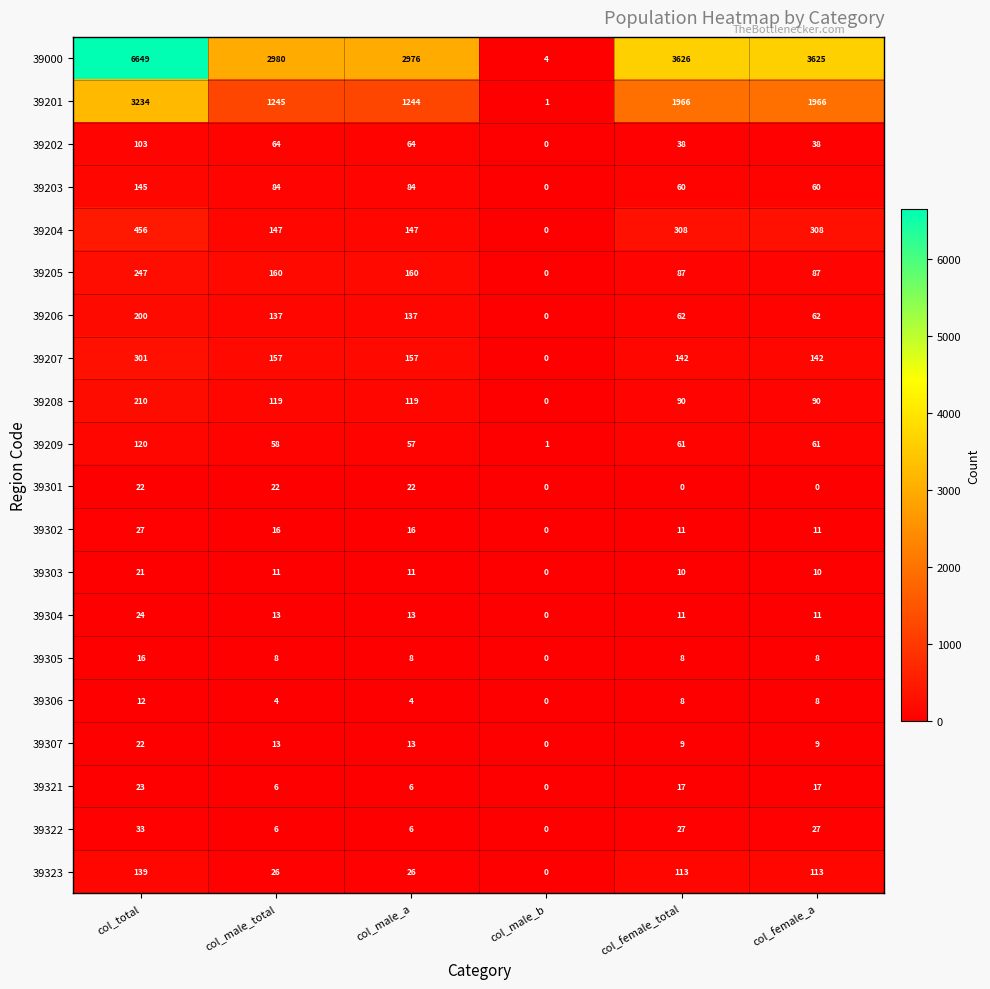

How many series are shown in this chart?

20